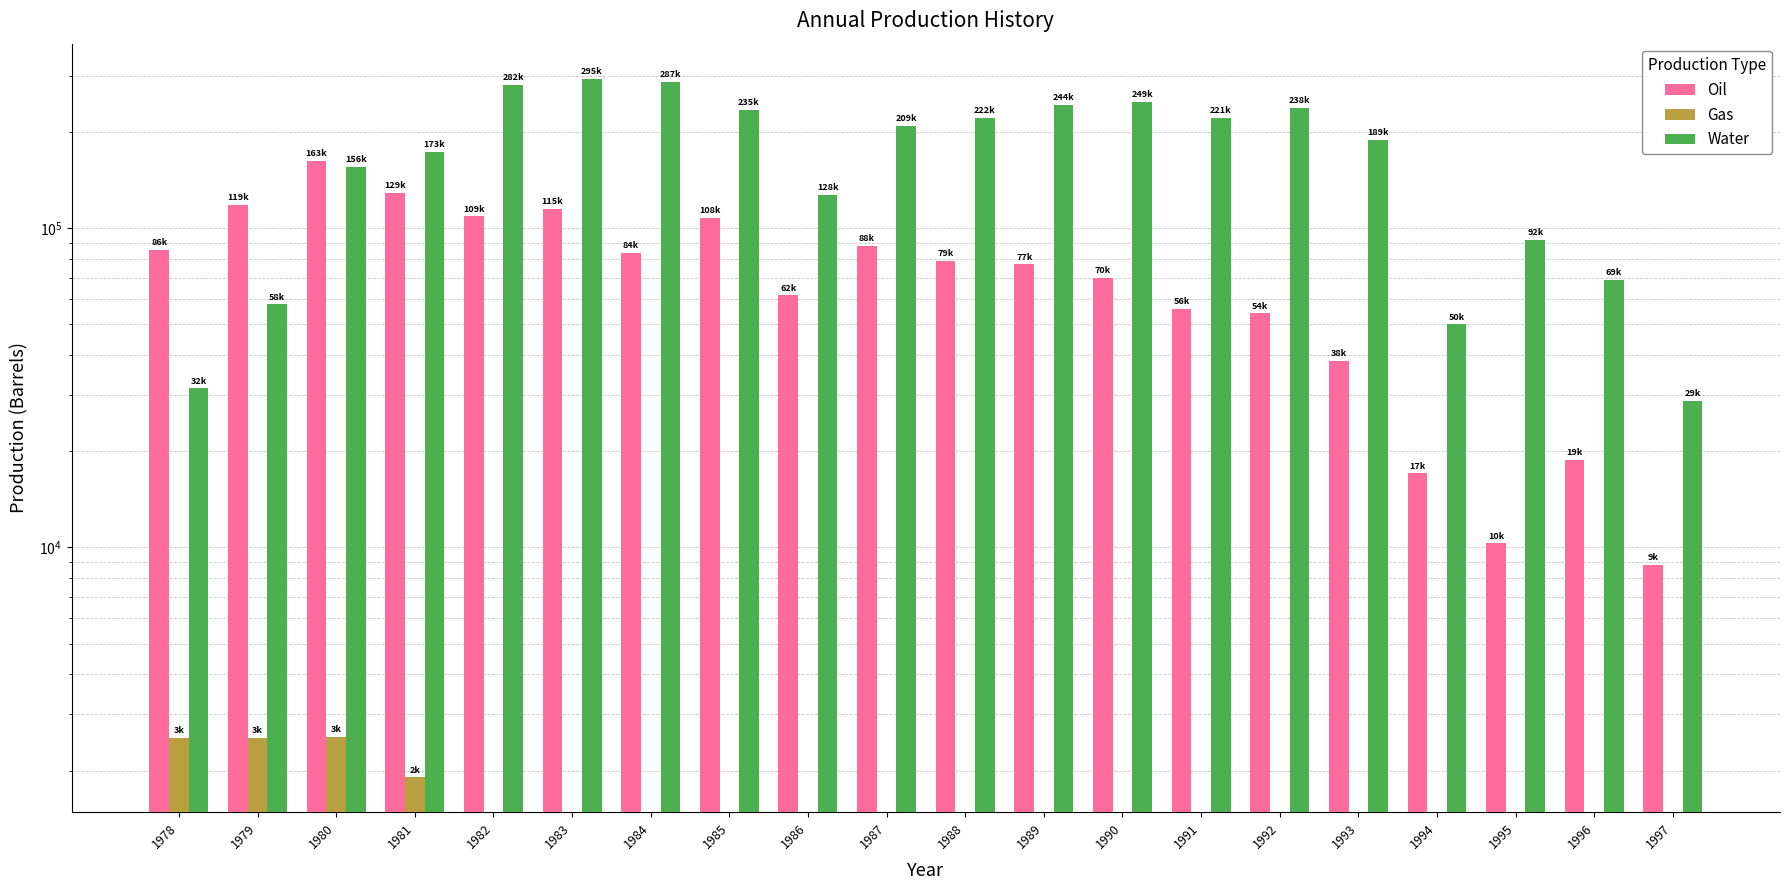

Which series changed the most between 1978 and 1988?

Water